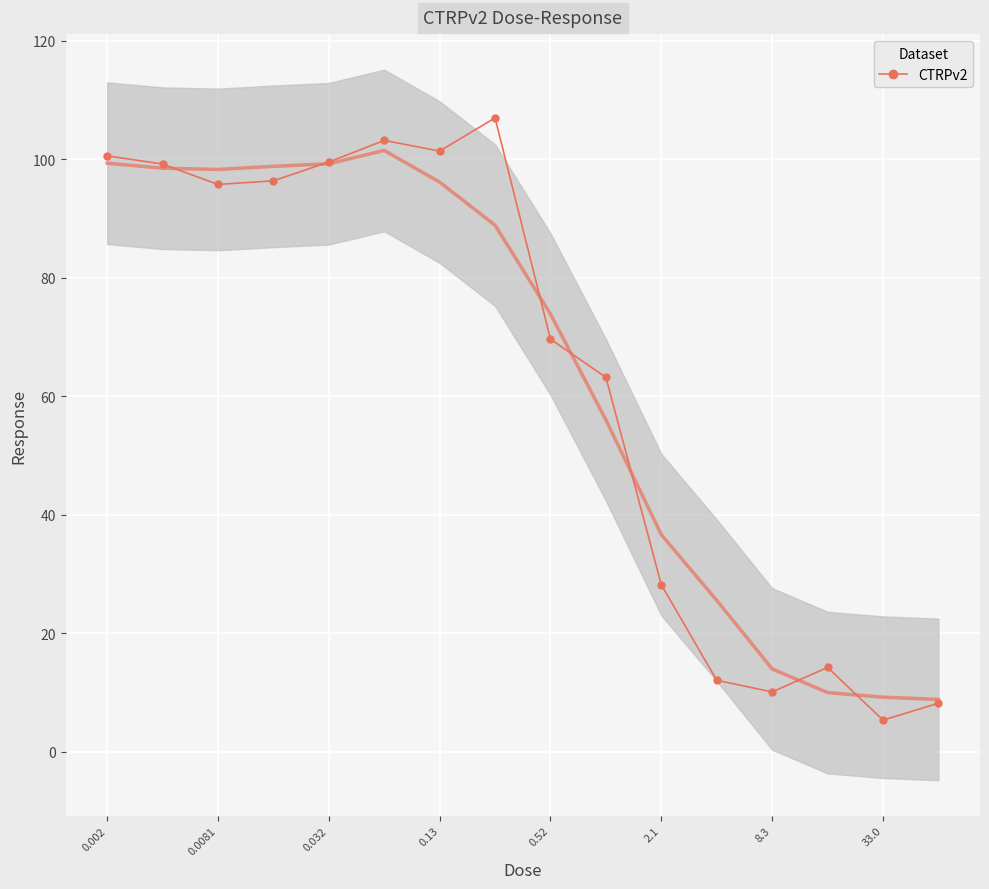

What is the difference between the maximum and second lowest values?

98.8